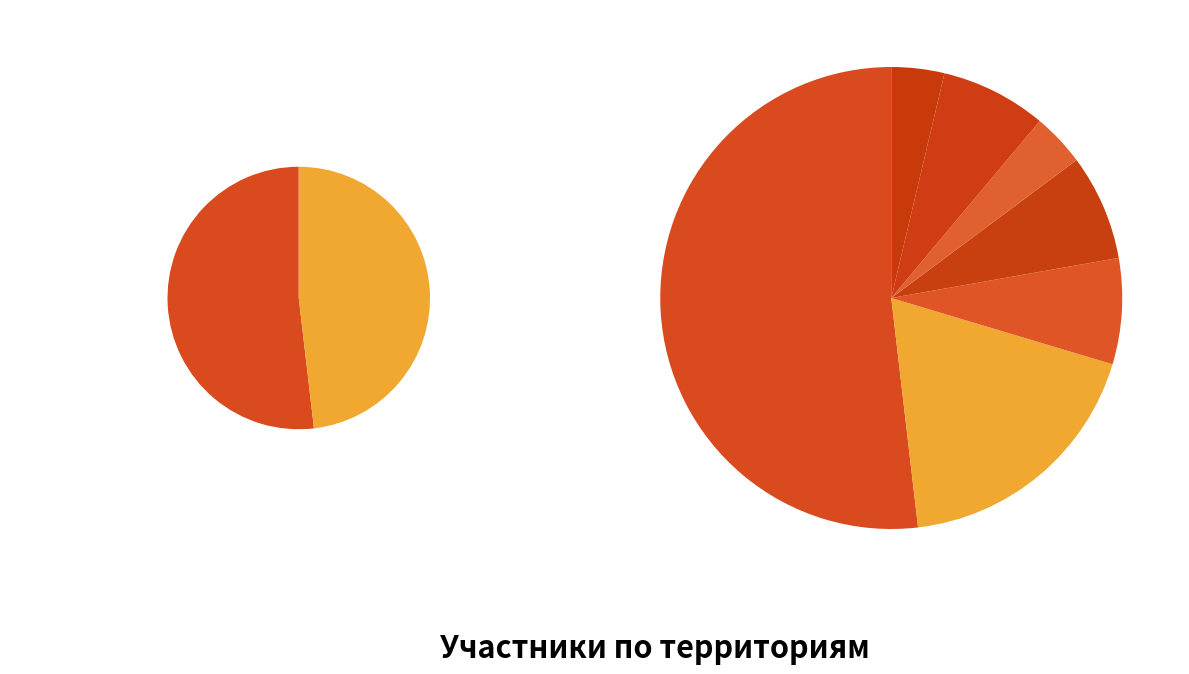

Is it true that Хабаровский кр. is 10% of the pie?

True